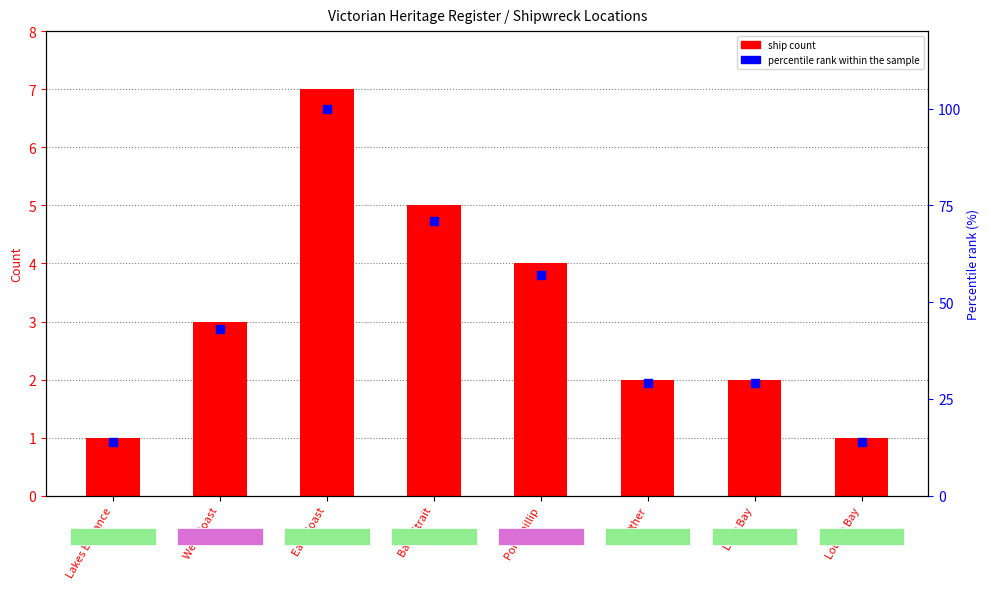

At which category is the sum across all series the highest?

East Coast